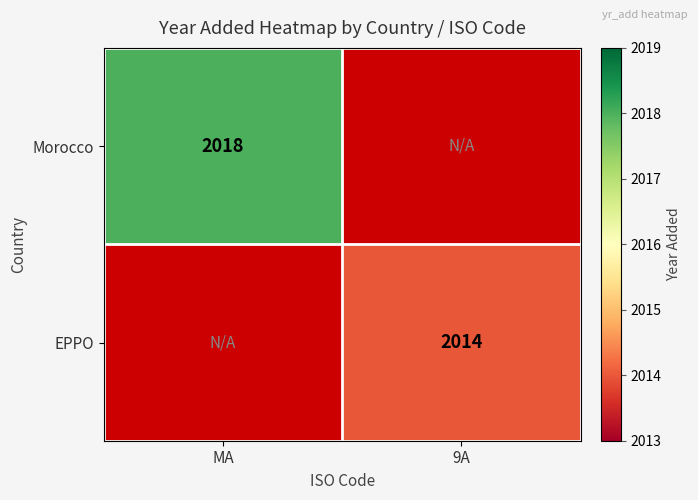

The value of Morocco at MA is 2018. True or false?

True